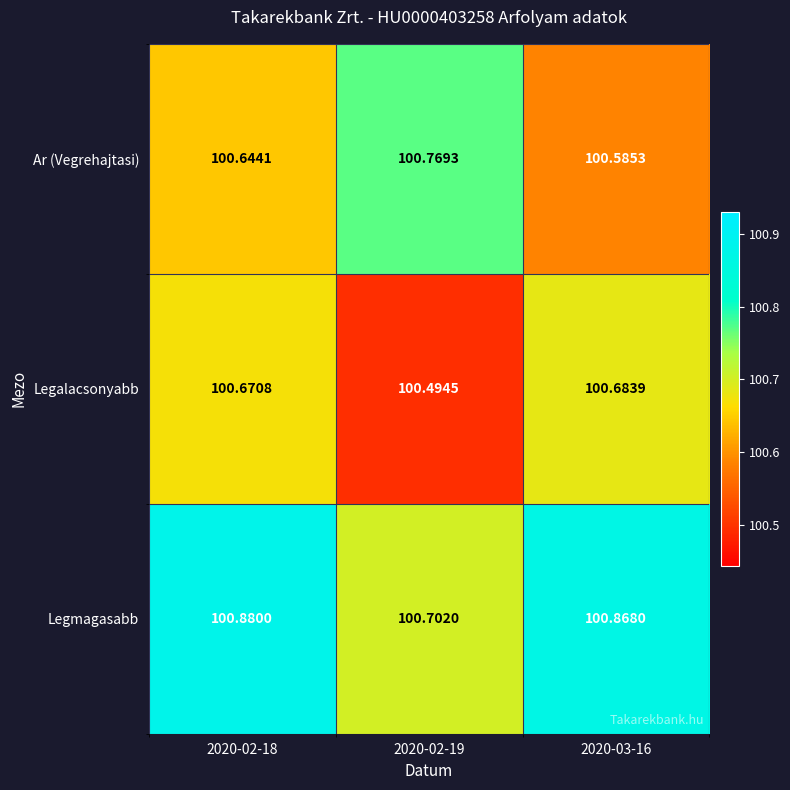

List the series in order of their overall mean, highest first.

Legmagasabb, Ar (Vegrehajtasi), Legalacsonyabb